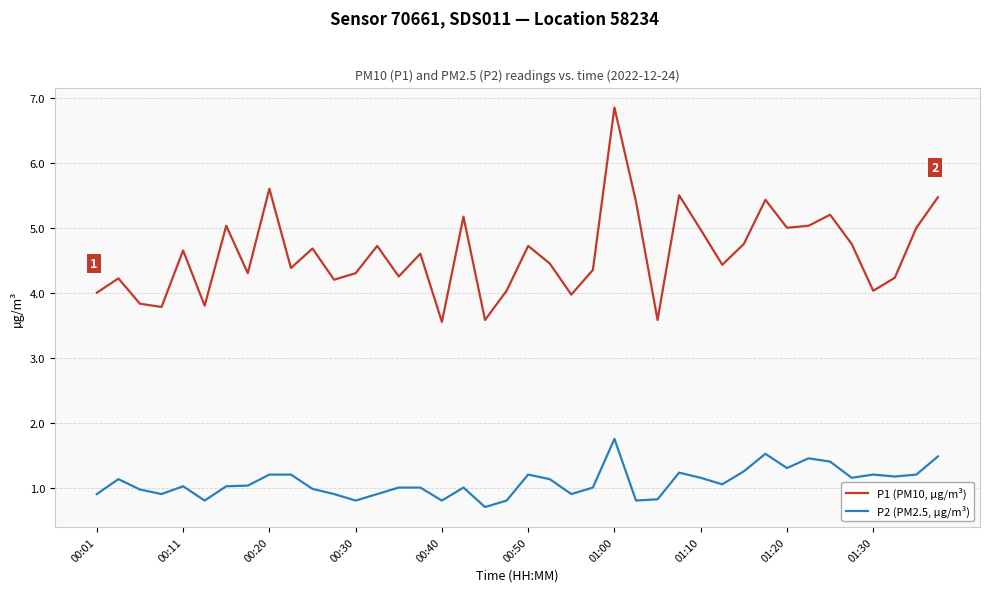

True or false: P2 (PM2.5, µg/m³) and P1 (PM10, µg/m³) cross at least once.

False